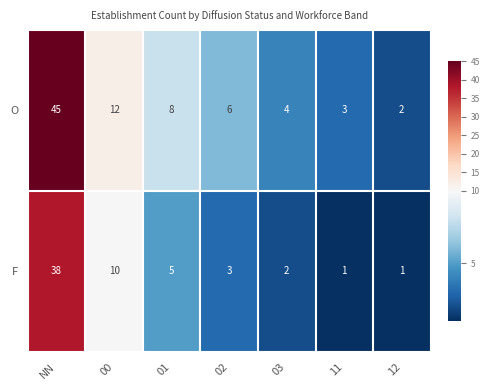

Reading right to left, extract all data points from this chart.

O: 12=2	11=3	03=4	02=6	01=8	00=12	NN=45
F: 12=1	11=1	03=2	02=3	01=5	00=10	NN=38